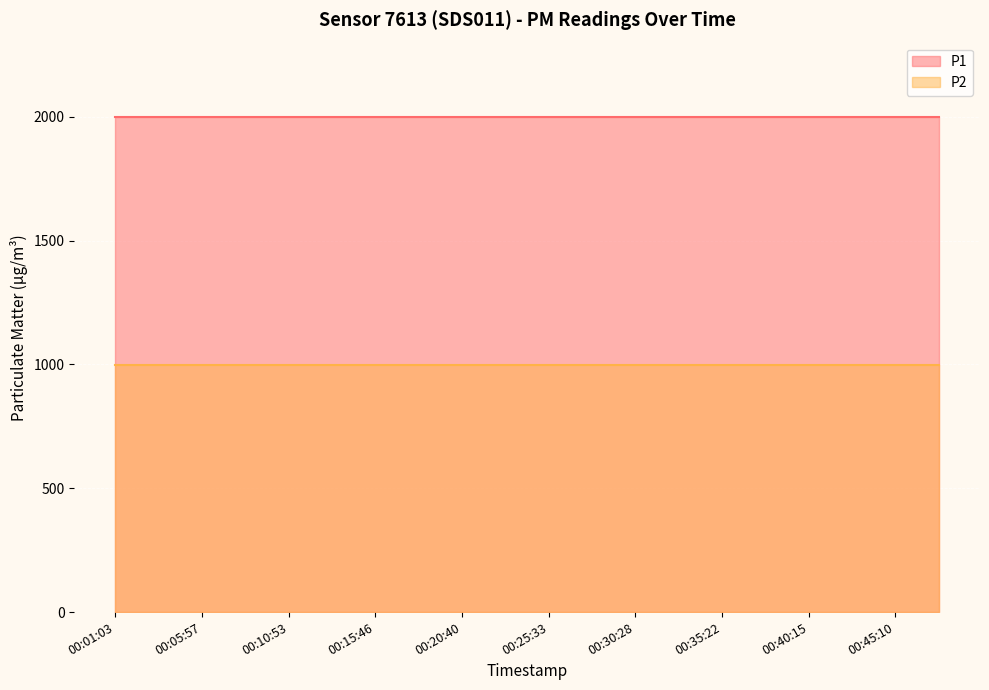

At which category does the chart reach its peak across all series?

2022-12-07T00:01:03